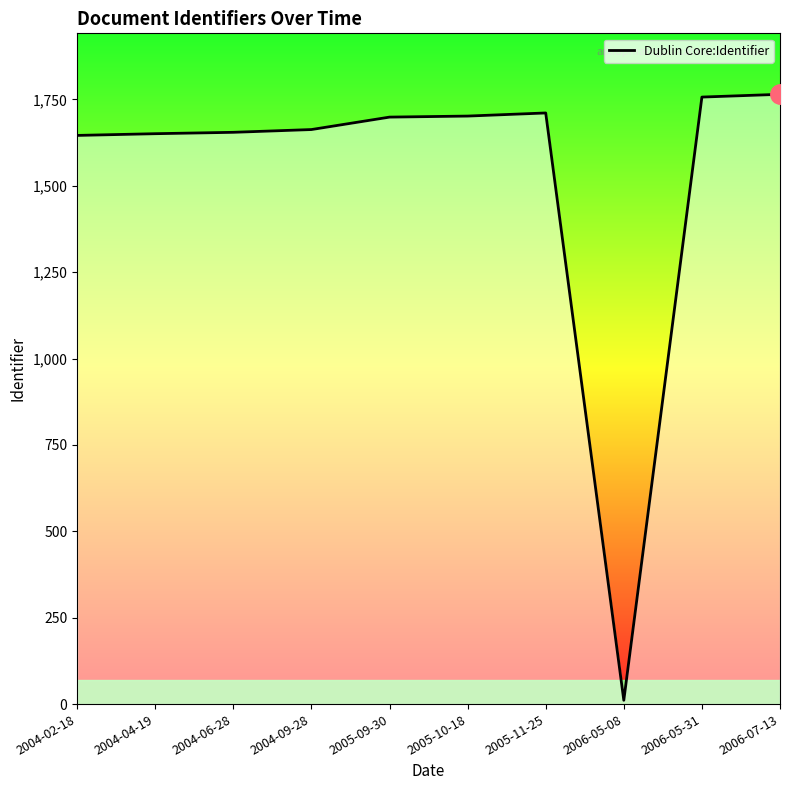

How many values are below 1699?

5